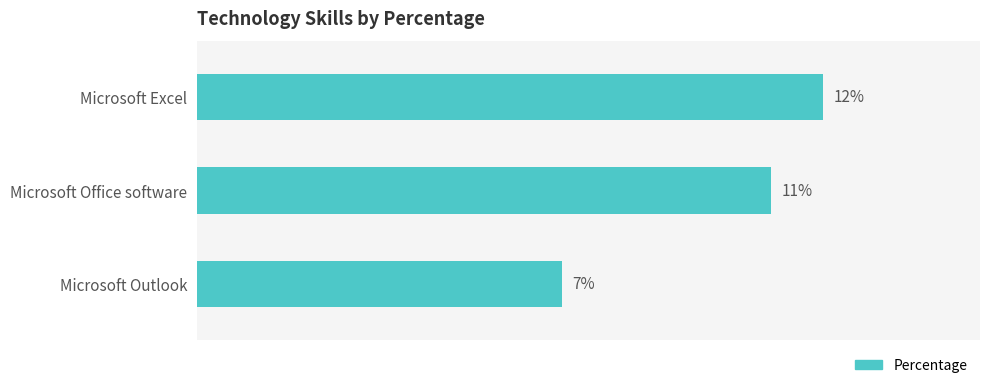

Which has a higher value, Microsoft Office software or Microsoft Excel?

Microsoft Excel